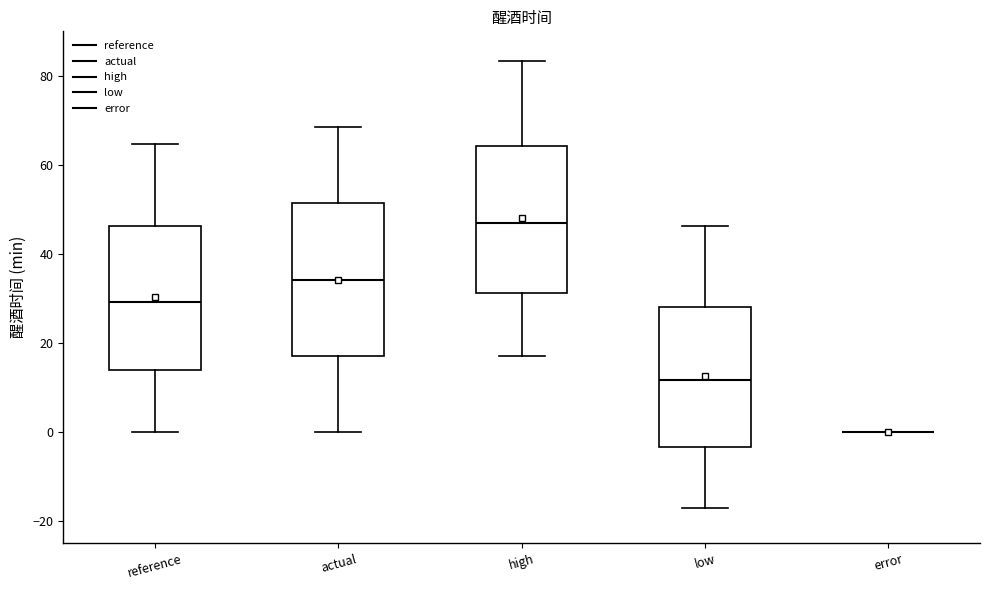

Where is the lower edge of the box for reference on the y-axis? The values are not printed on the chart, so give them approximately, as read against the axis.

14